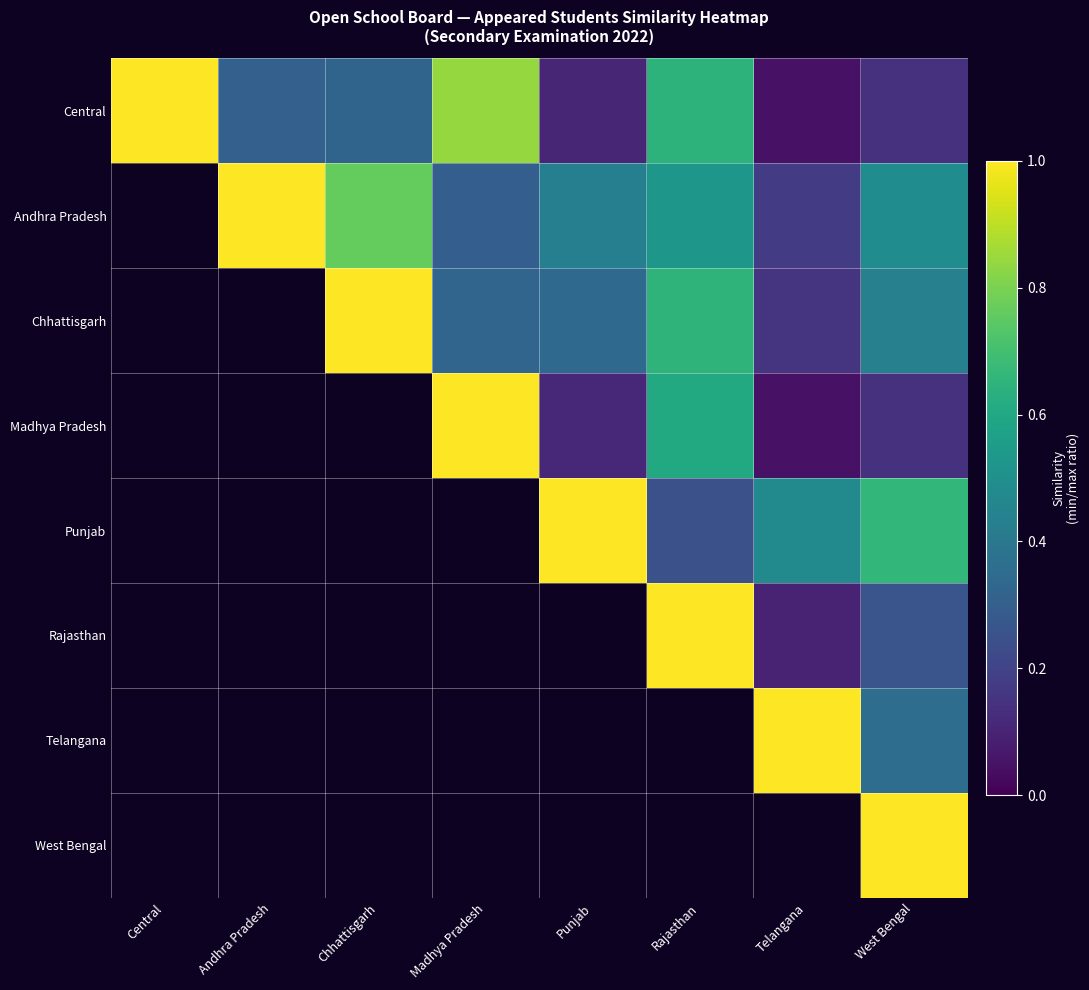

The Madhya Pradesh series shows 0.1 at West Bengal. True or false?

True